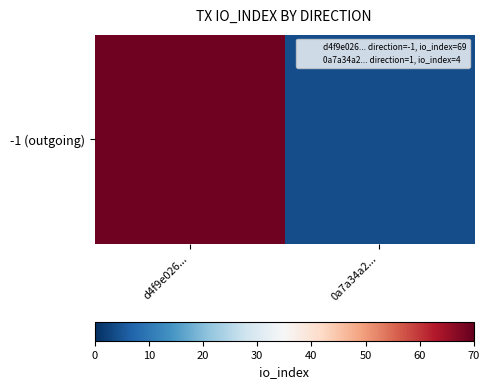

List the labels in order of value, largest first.

d4f9e026..., 0a7a34a2...